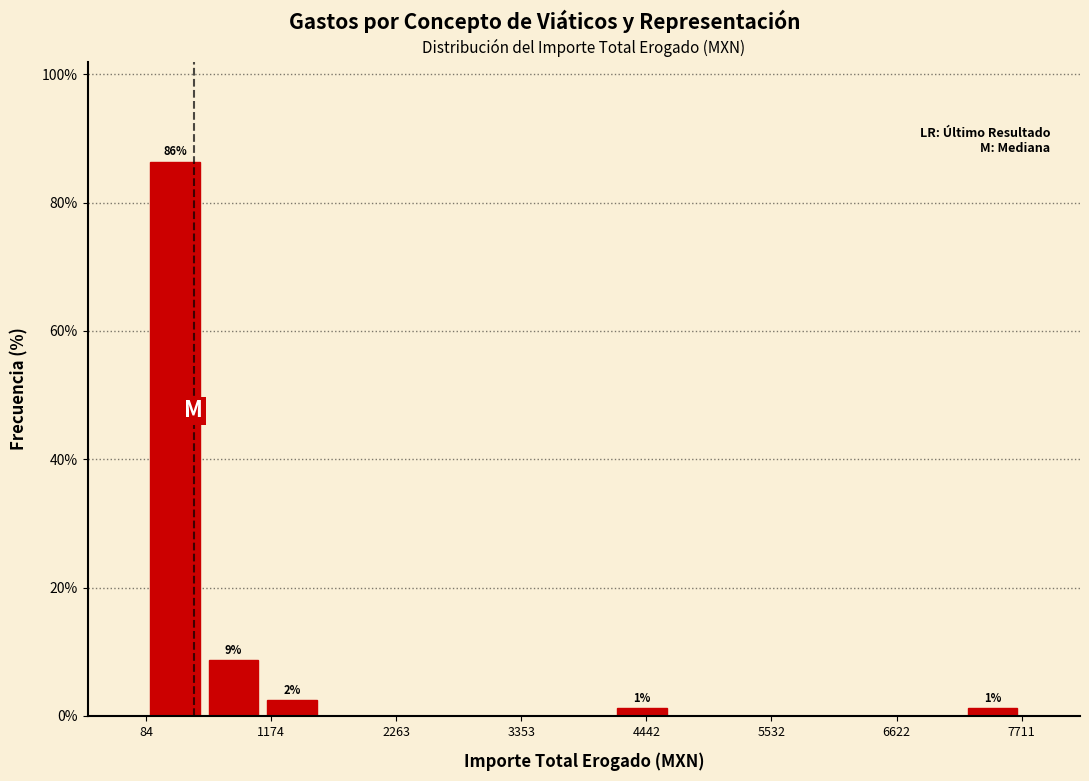

Around what value on the x-axis is the tallest bar? Give the approximate position of its centre, as read against the axis.

400